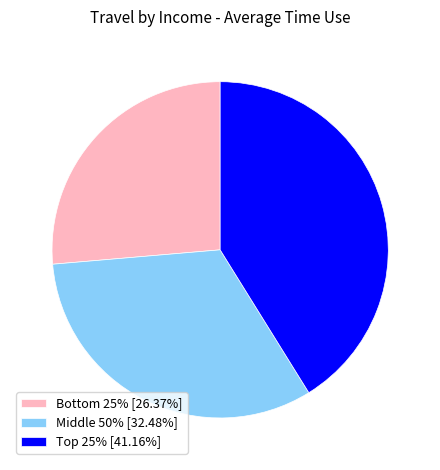

Is Middle 50% [32.48%] the majority of the pie?

No